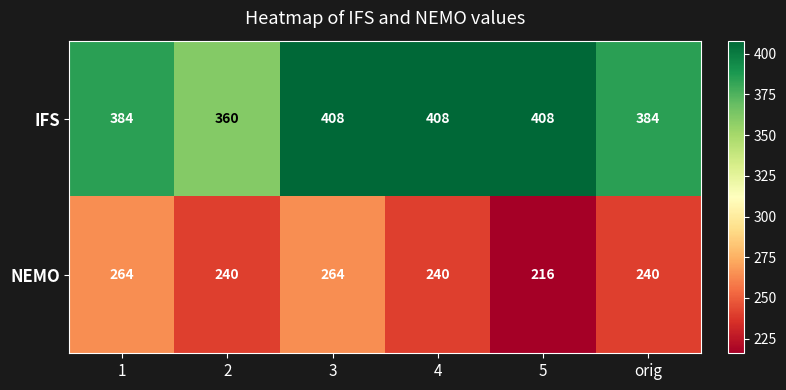

At orig, list the series in order from smallest to largest.

NEMO, IFS